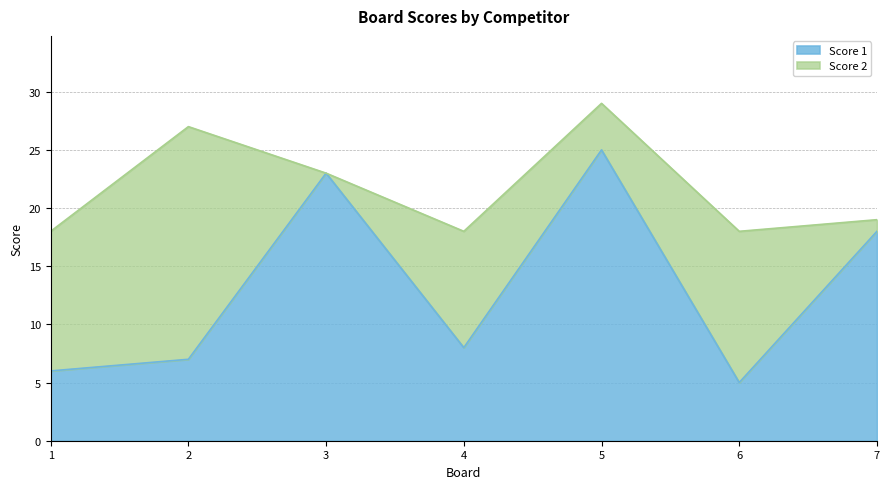

What is the change in value from 1 to 5?

+19